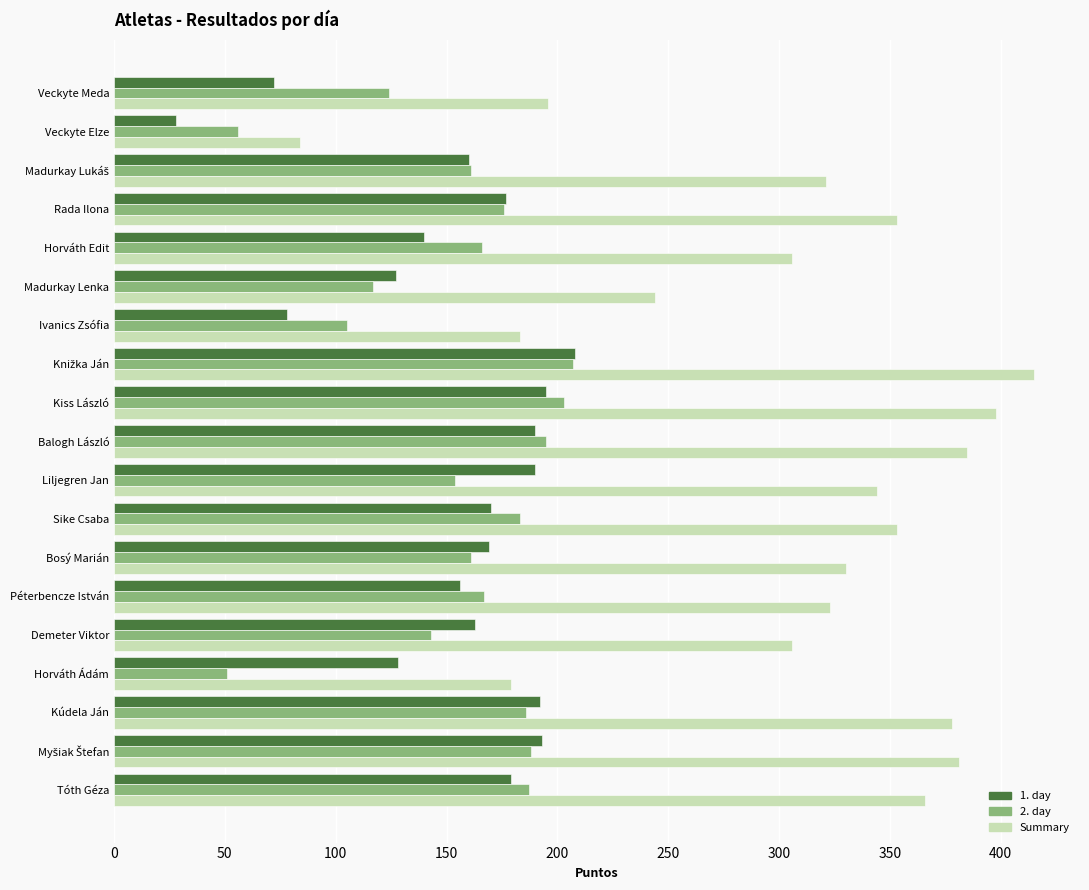

At how many categories does at least one series exceed 278?

14